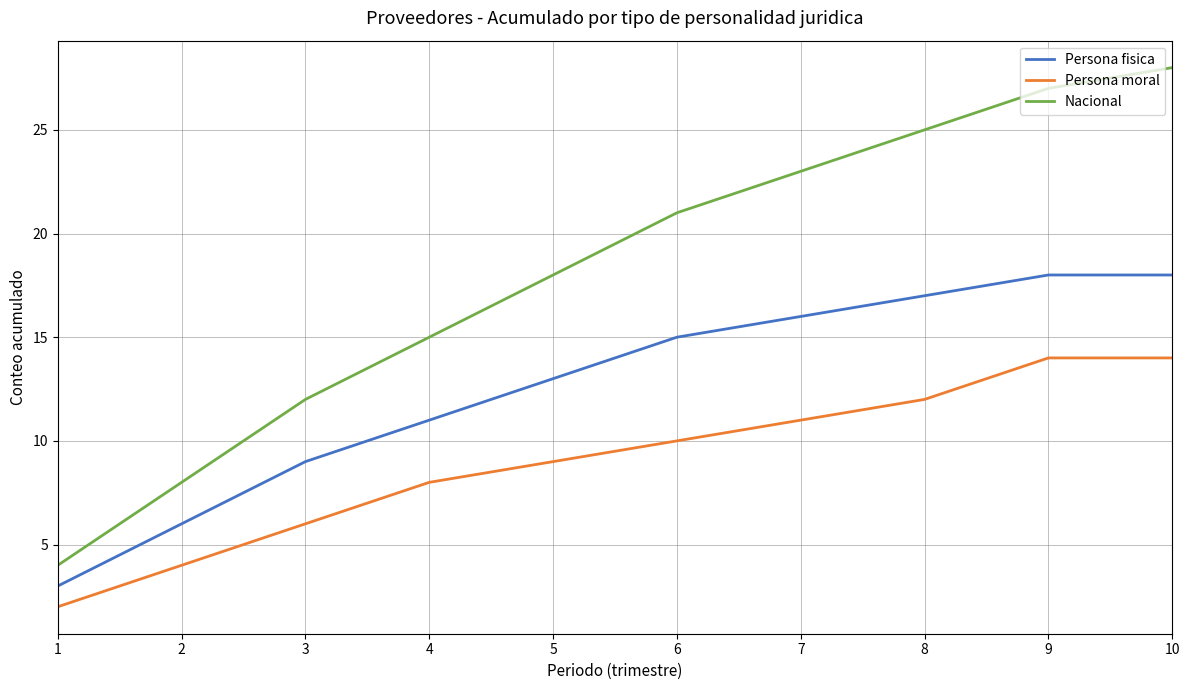

List the series in order of their peak value, lowest first.

Persona moral, Persona fisica, Nacional